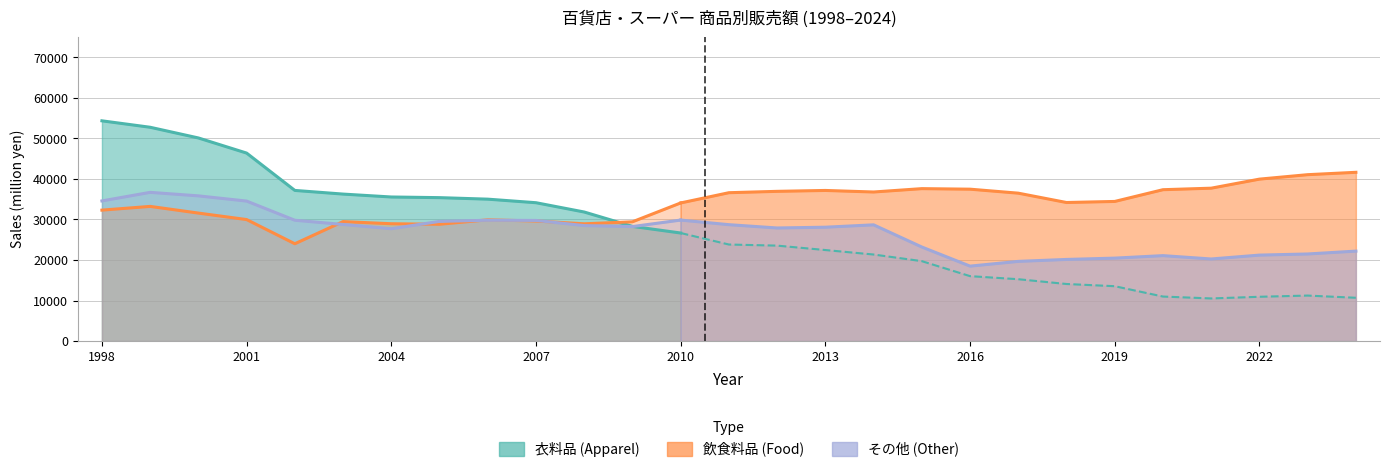

How many lines are shown in the chart?

3